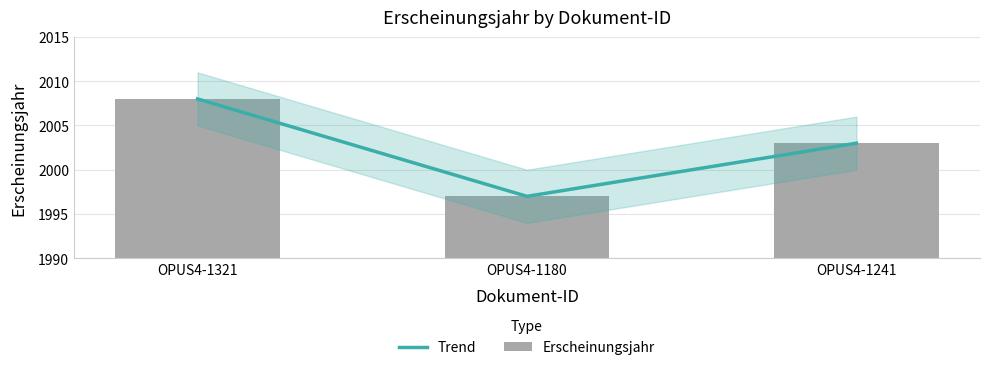

What is the difference between the Trend values at OPUS4-1321 and OPUS4-1241?

5